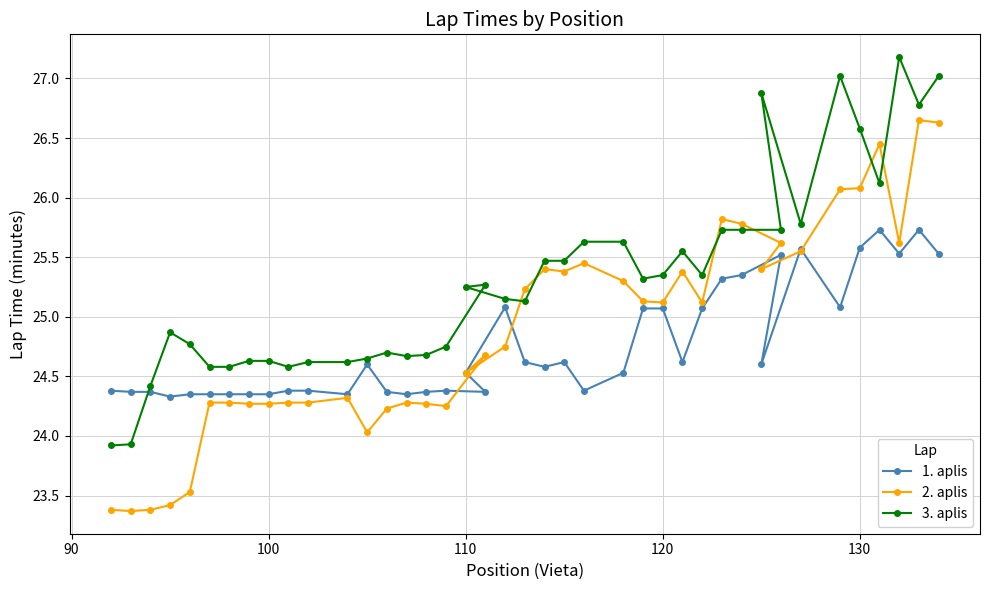

True or false: 1. aplis has more than 2 points higher than both neighbors.

True